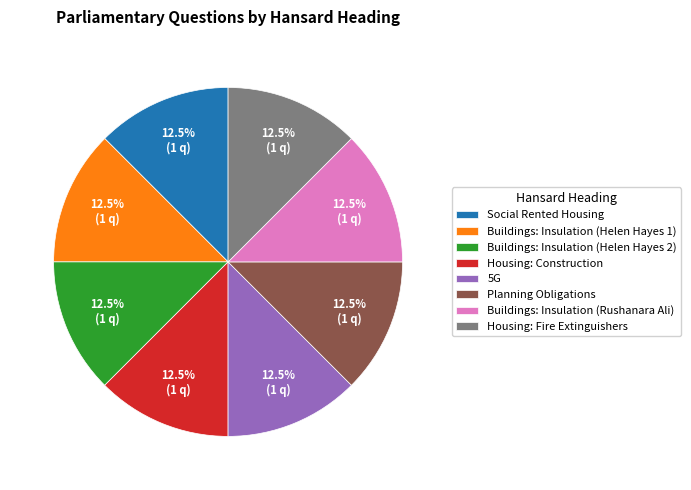

What is the ratio of the value at Buildings: Insulation (Helen Hayes 2) to the value at Buildings: Insulation (Rushanara Ali)?

1.0